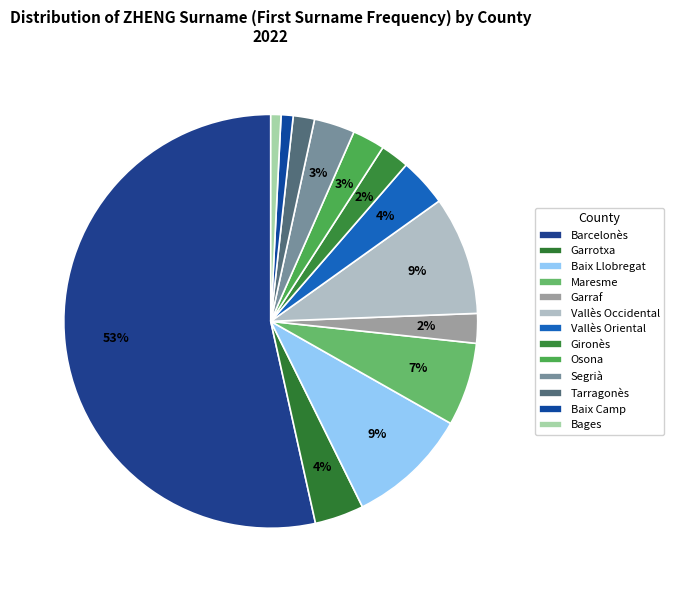

Which category accounts for the majority?

Barcelonès